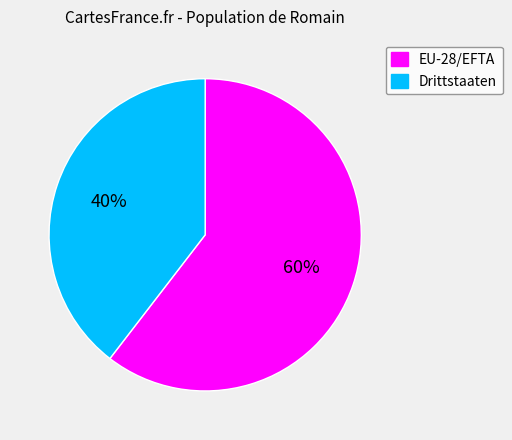

To the nearest percent, what percentage of the pie is EU-28/EFTA?

60%